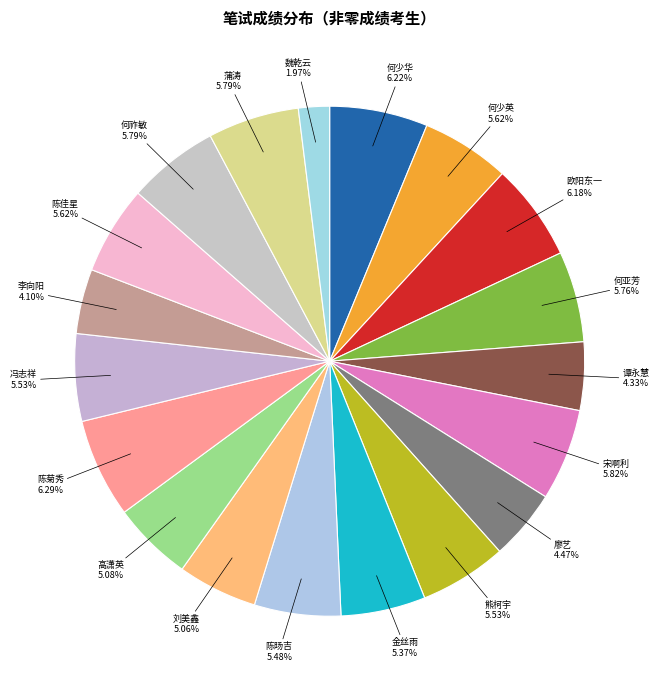

True or false: 陈佳星 accounts for 6% of the total.

True